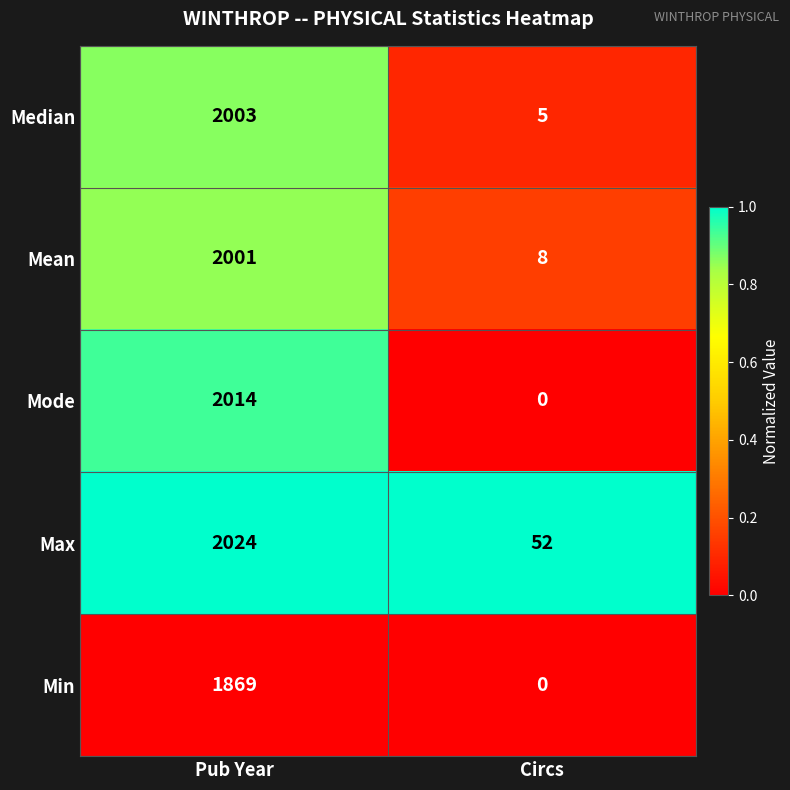

What is the maximum value for Min?

1869